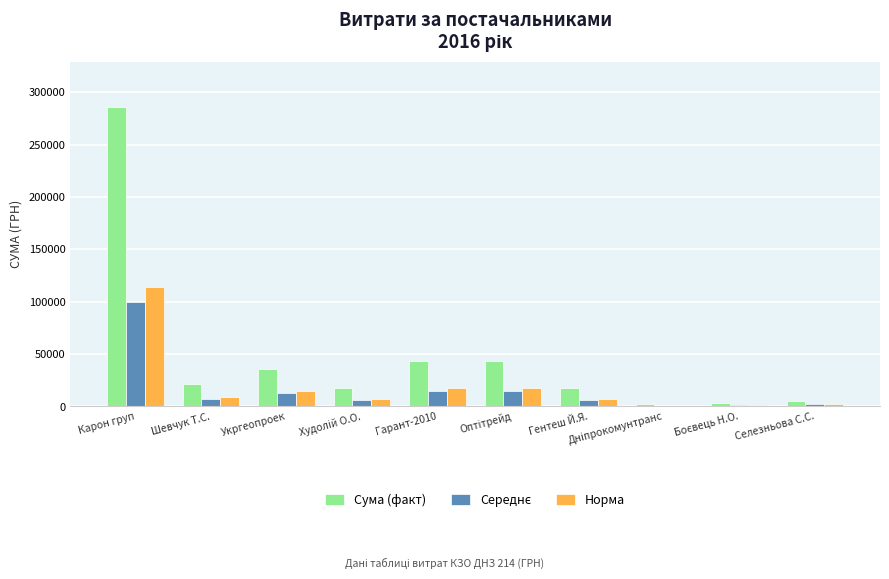

What is the greatest value displayed?

286013.9